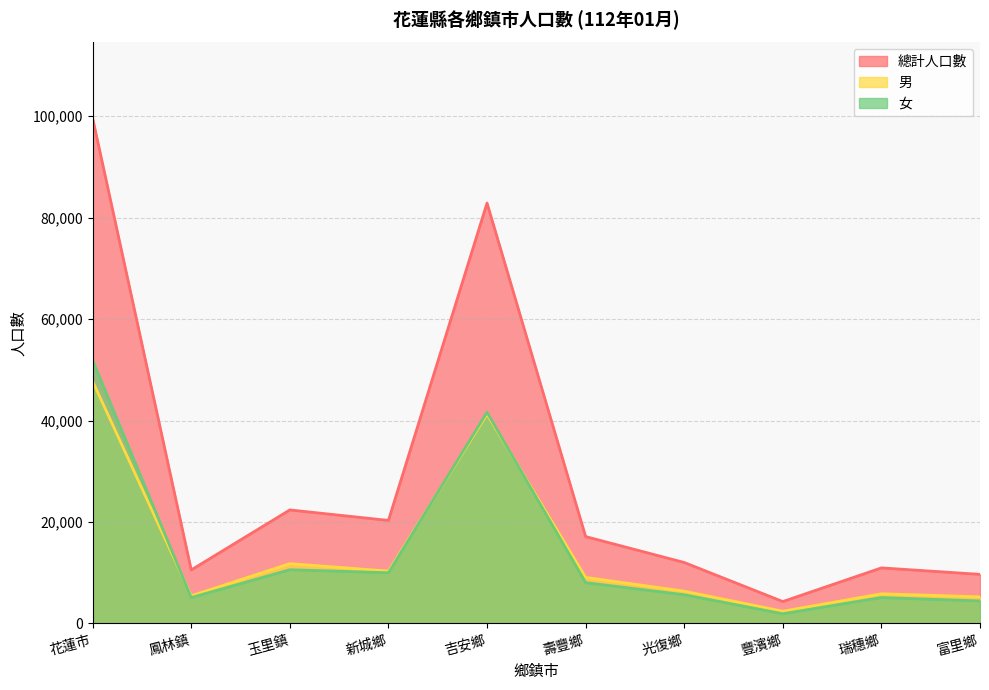

Reading left to right, transcribe all the data shown in this chart.

總計人口數: 花蓮市=99579	鳳林鎮=10547	玉里鎮=22374	新城鄉=20302	吉安鄉=82869	壽豐鄉=17121	光復鄉=12013	豐濱鄉=4314	瑞穗鄉=10948	富里鄉=9674
男: 花蓮市=47726	鳳林鎮=5452	玉里鎮=11792	新城鄉=10310	吉安鄉=41239	壽豐鄉=9082	光復鄉=6360	豐濱鄉=2409	瑞穗鄉=5845	富里鄉=5243
女: 花蓮市=51853	鳳林鎮=5095	玉里鎮=10582	新城鄉=9992	吉安鄉=41630	壽豐鄉=8039	光復鄉=5653	豐濱鄉=1905	瑞穗鄉=5103	富里鄉=4431